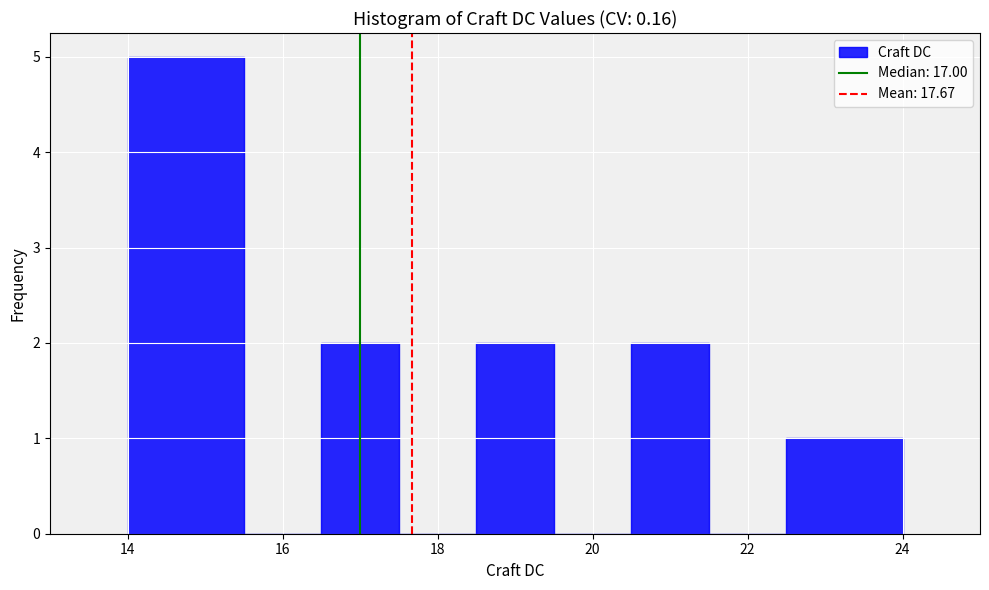

Reading left to right, list every bar in this chart as the range it spans on the x-axis followed by its height. Neither the bar edges nor the heights are printed on the chart, so give them approximately, as read against the axes.

14.0 to 15.5: 5
15.5 to 16.5: 0
16.5 to 17.5: 2
17.5 to 18.5: 0
18.5 to 19.5: 2
19.5 to 20.5: 0
20.5 to 21.5: 2
21.5 to 22.5: 0
22.5 to 24.0: 1